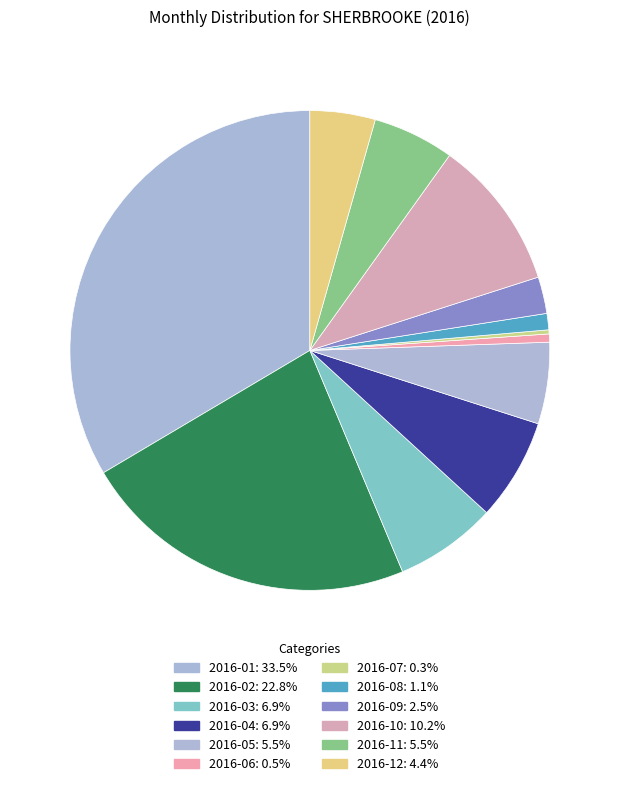

To the nearest percent, what percentage of the pie is 2016-06?

1%